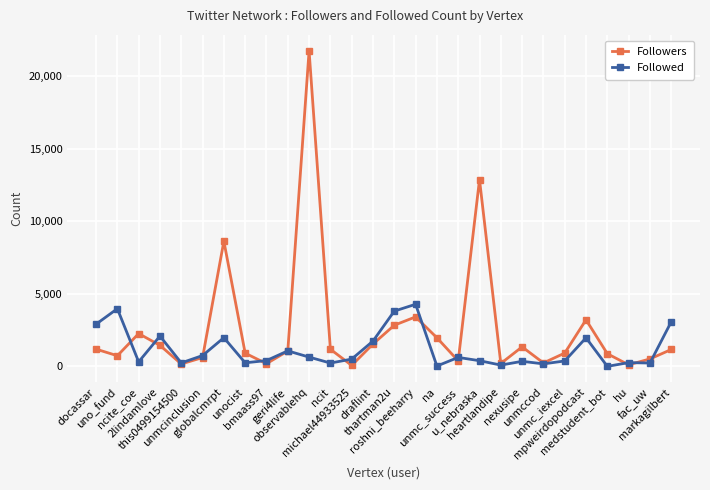

How many data points does each series have?

28